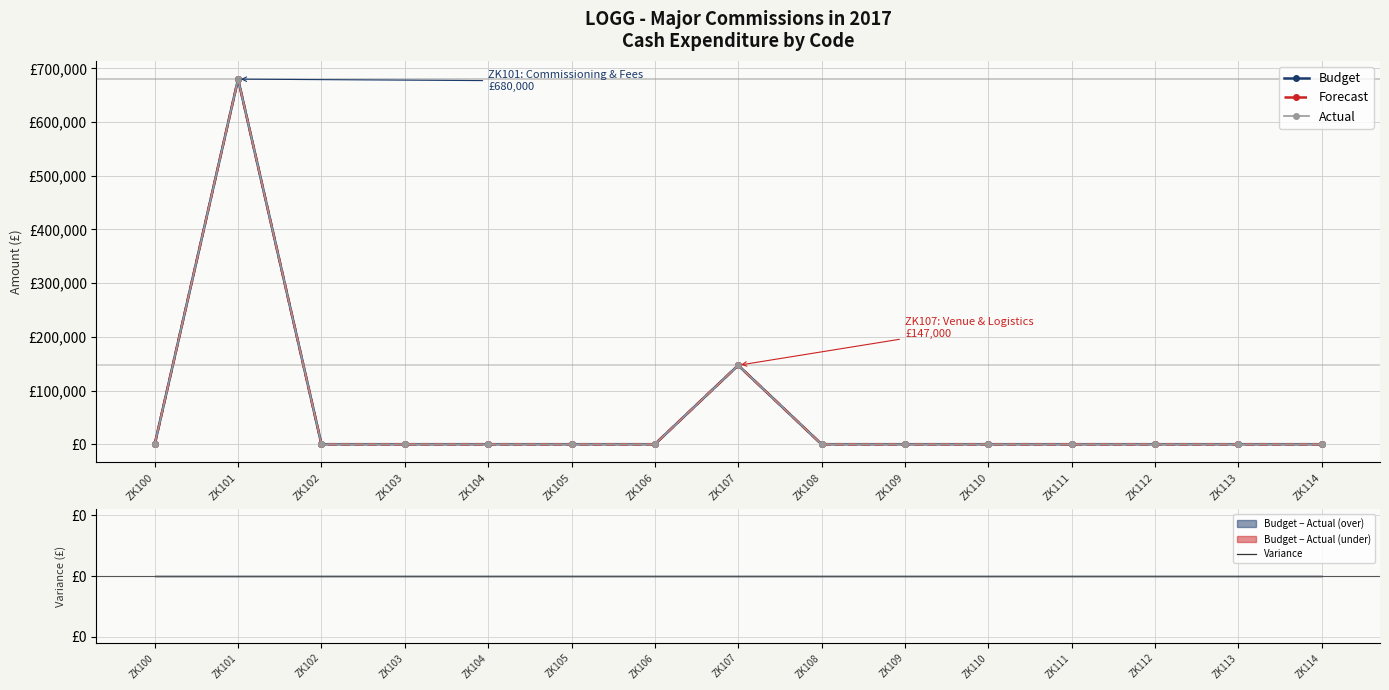

True or false: Budget and Forecast cross at least once.

False